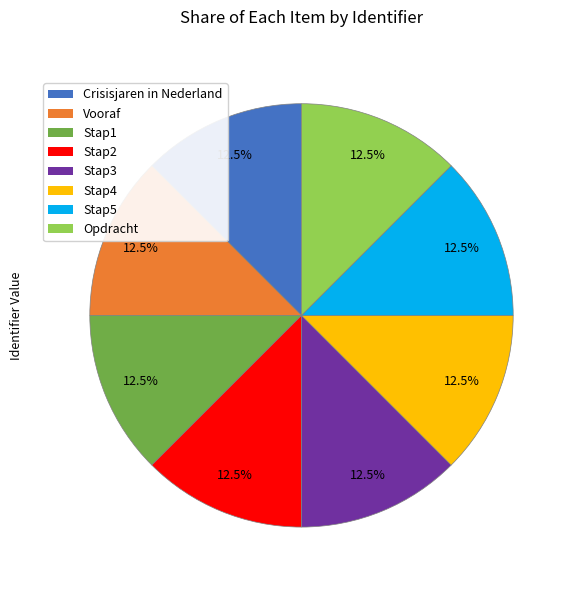

Is the sum of Crisisjaren in Nederland and Vooraf greater than half?

No